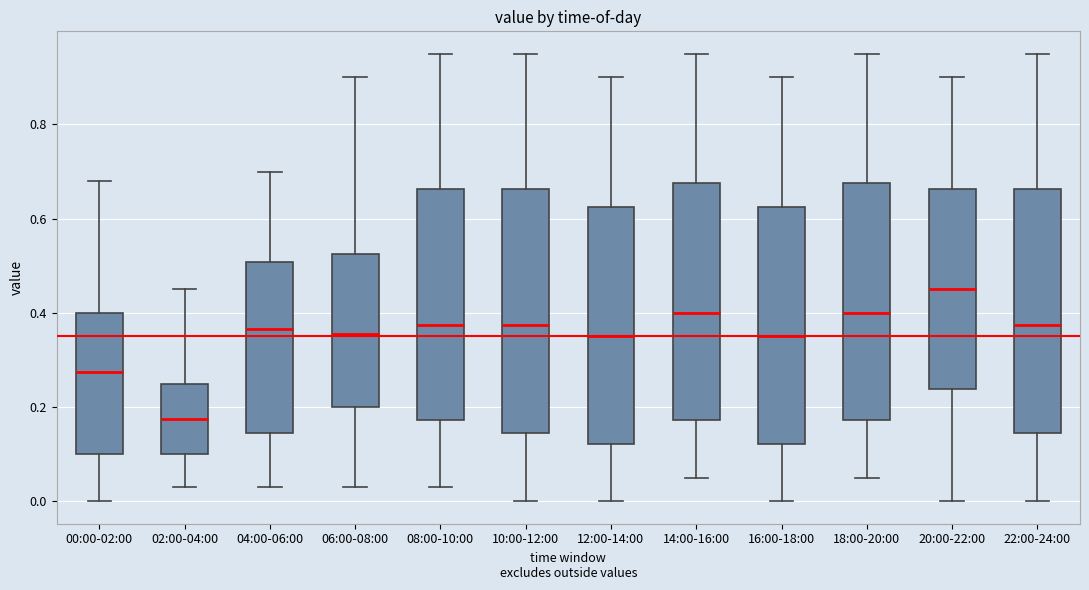

Where does the upper whisker of the box for 20:00-22:00 end on the y-axis? The values are not printed on the chart, so give them approximately, as read against the axis.

0.90